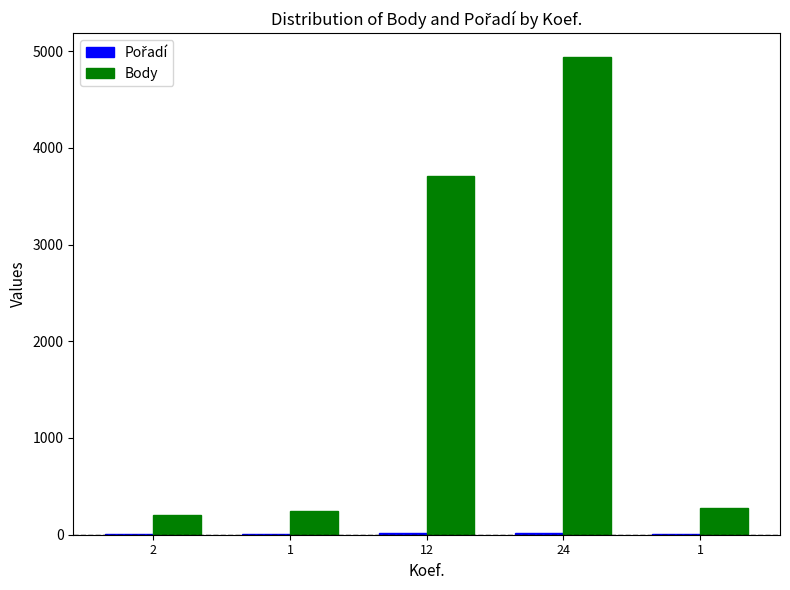

What is the value of the Body bar at the 2nd from the left?

247